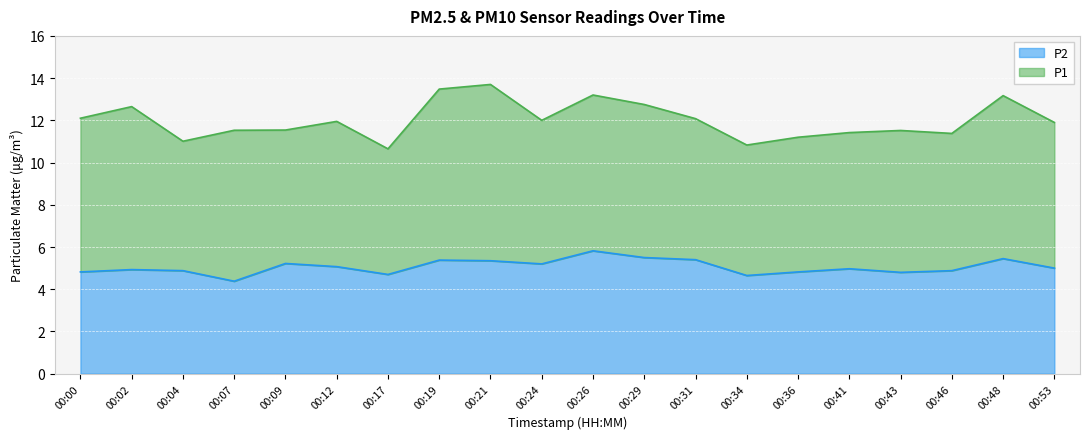

Which has a higher value, 00:09 or 00:24?

00:09